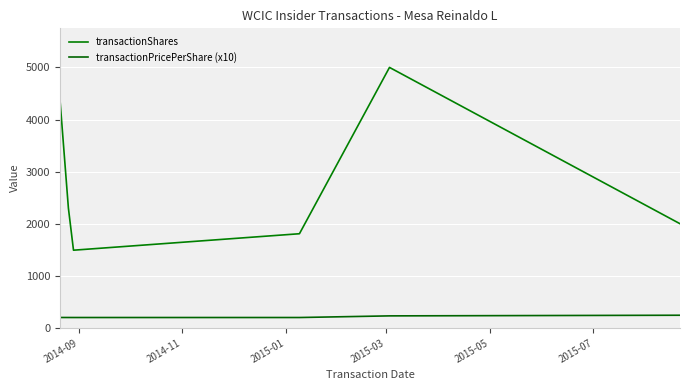

What is the difference between the second highest and second lowest values in the transactionPricePerShare (x10) series?

31.4